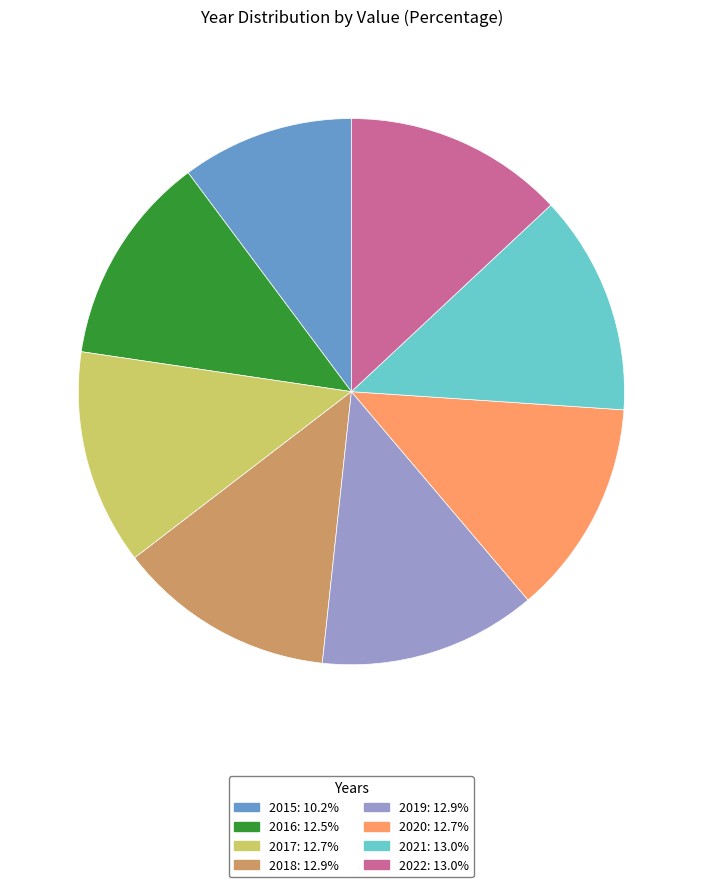

Which has a higher value, 2015 or 2020?

2020